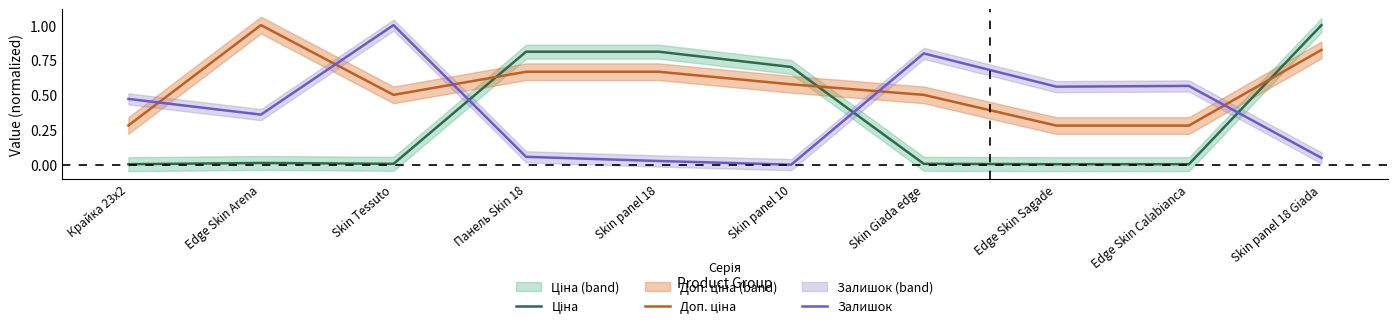

At which category does Залишок reach its first local valley?

Edge Skin Arena